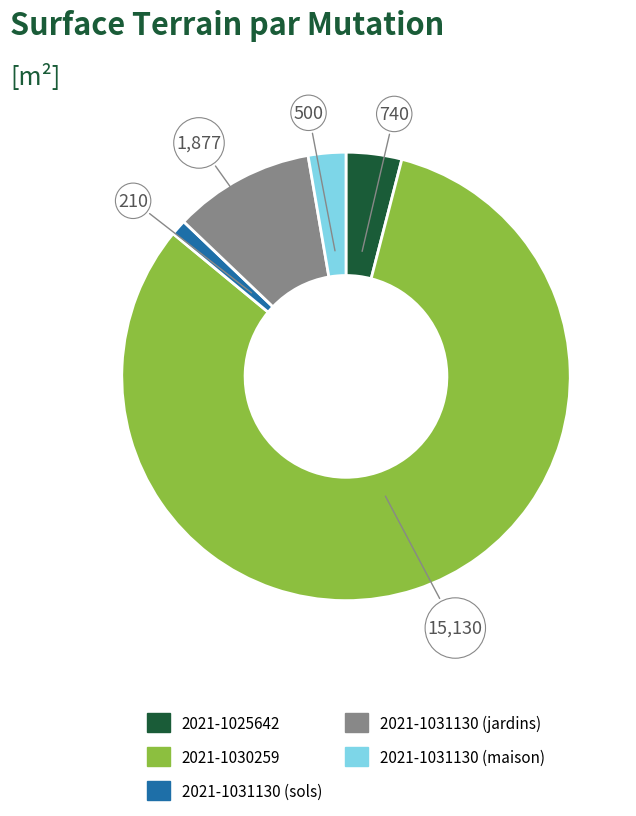

Combined, do 2021-1030259 and 2021-1031130 (jardins) account for over 50%?

Yes